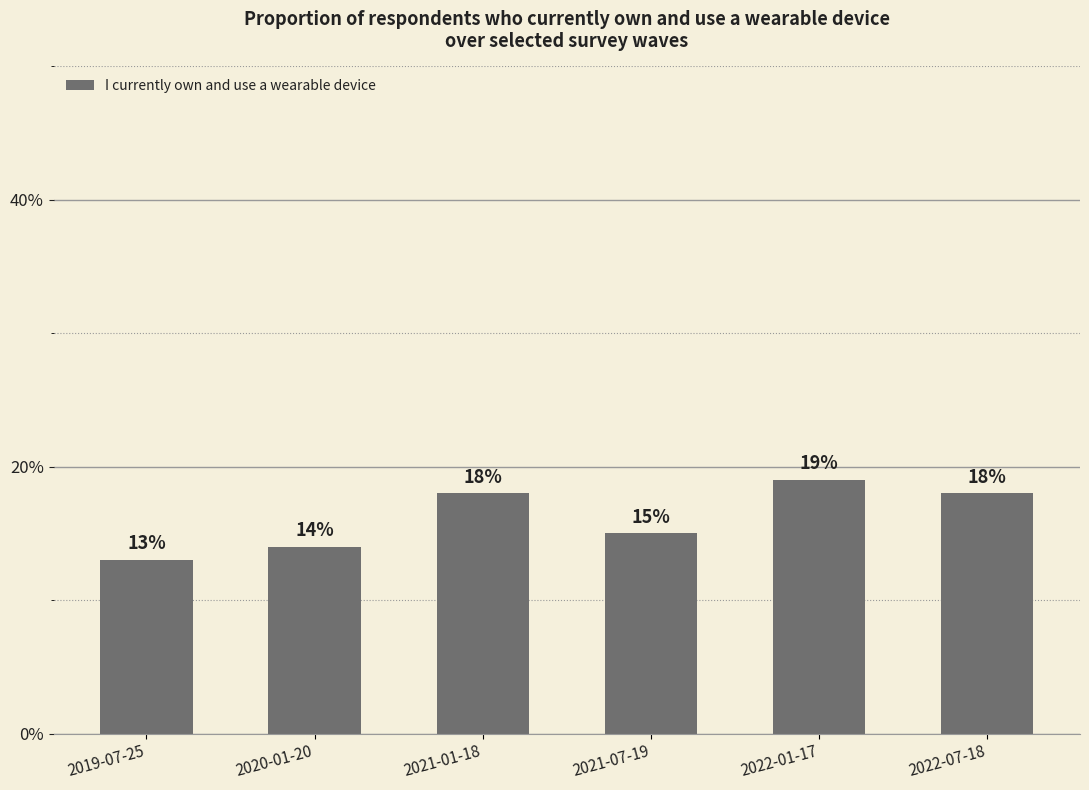

Does the chart contain any negative values?

No